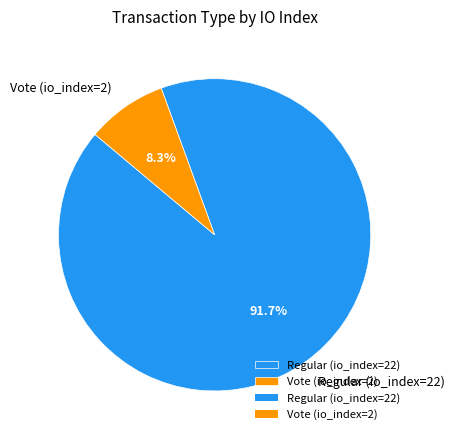

Is Vote (io_index=2) the majority of the pie?

No